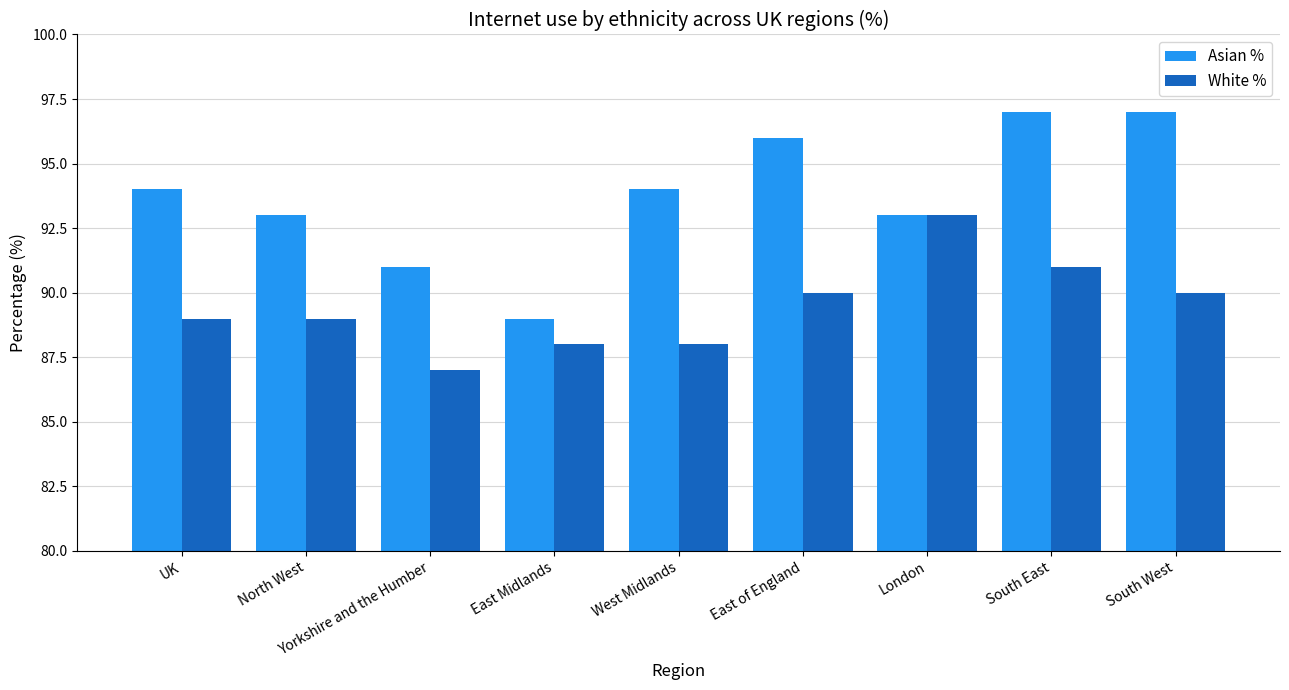

What is the value of the Asian % bar at the 4th from the left?

89